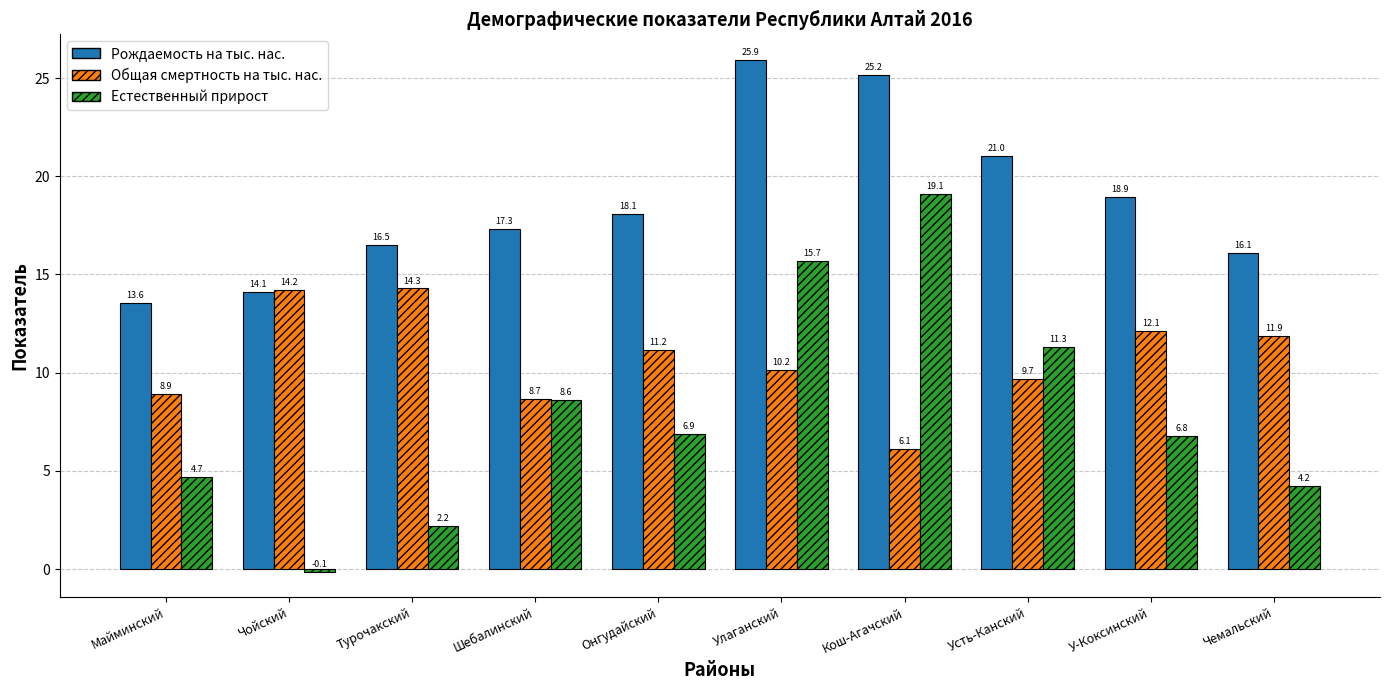

What are all the series names shown in the legend?

Рождаемость на тыс. нас., Общая смертность на тыс. нас., Естественный прирост